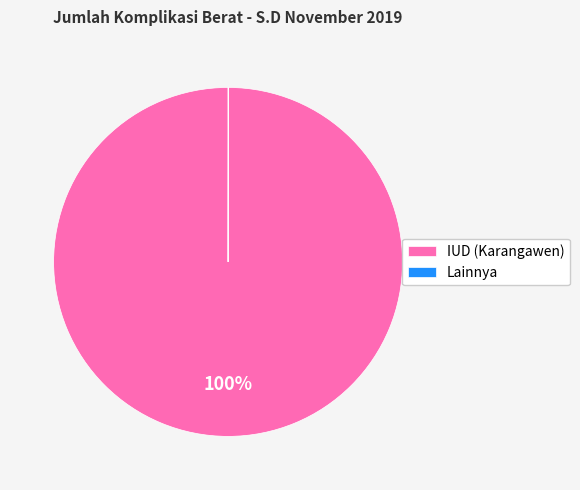

To the nearest percent, what is the average slice percentage?

50%